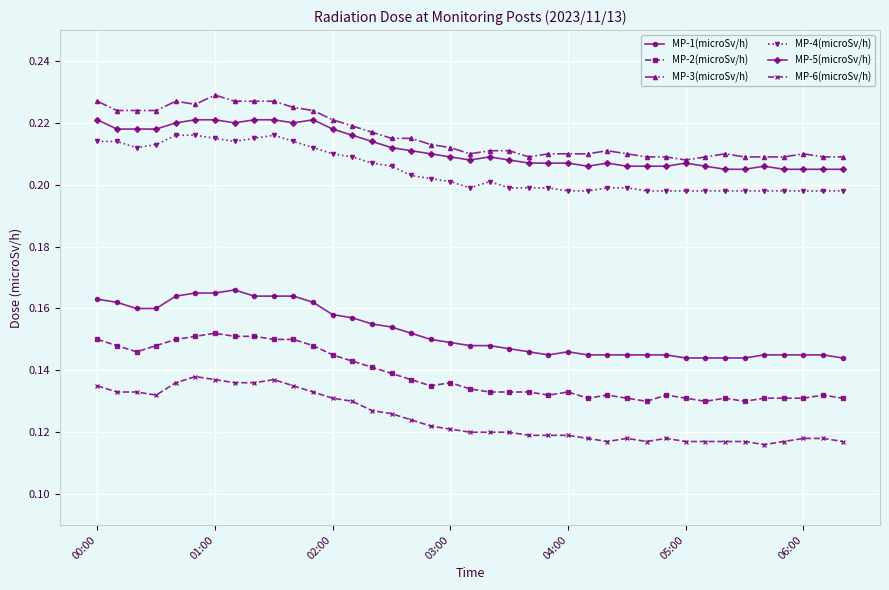

True or false: MP-1(microSv/h) and MP-3(microSv/h) intersect in this chart.

False